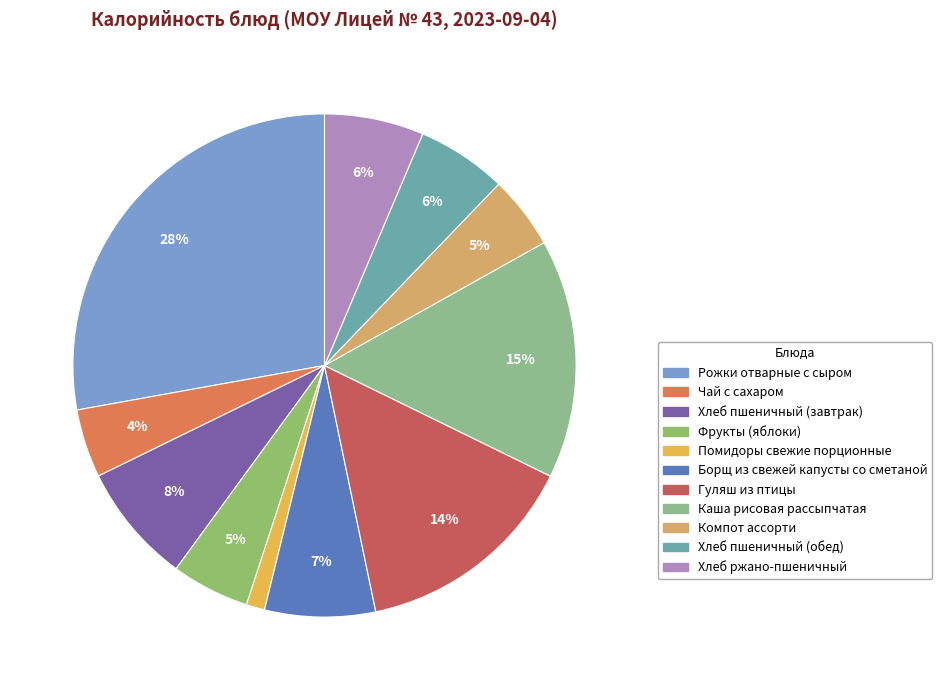

Which slice is the smallest?

Помидоры свежие порционные